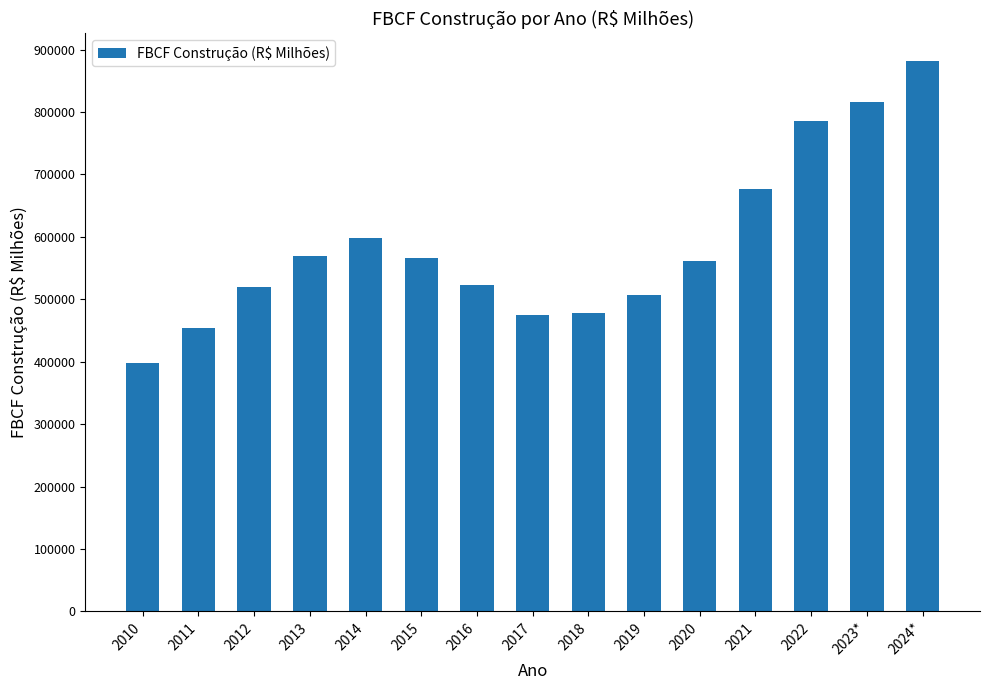

The chart shows a value of 519571 at 2012. True or false?

True